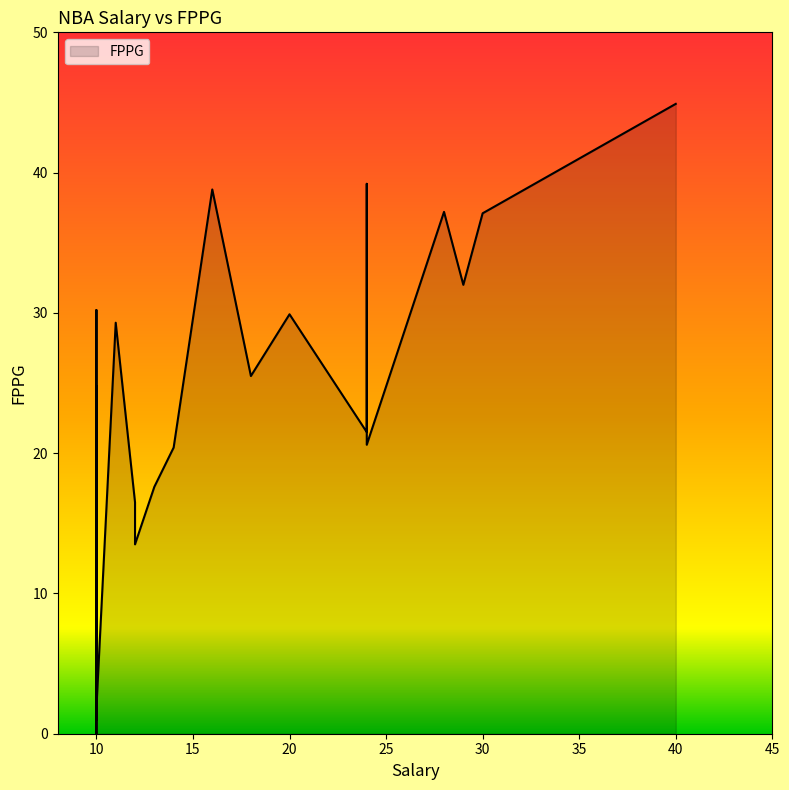

List the labels in order of value, smallest first.

10, 10, 10, 10, 10, 10, 10, 10, 10, 10, 10, 10, 10, 10, 10, 10, 12, 10, 10, 10, 10, 12, 13, 10, 10, 14, 24, 24, 10, 18, 11, 20, 10, 29, 30, 28, 24, 16, 24, 40